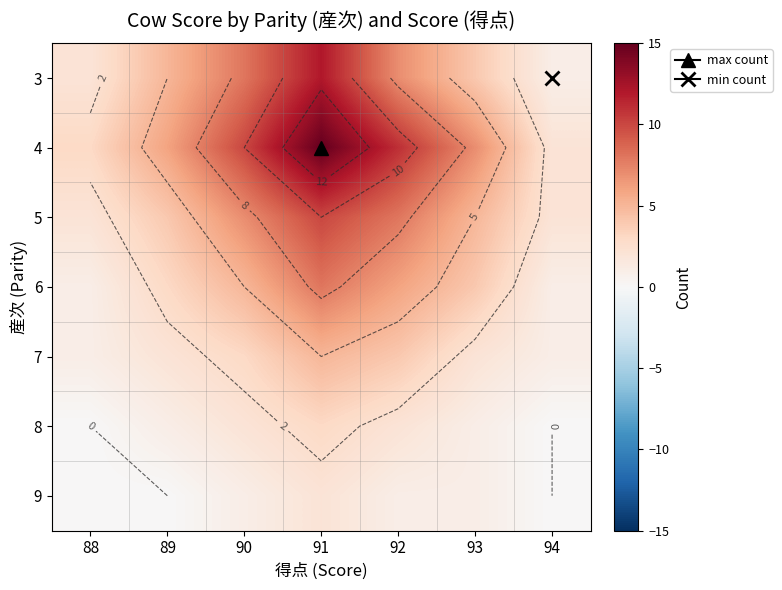

List the labels in order of 8 value, smallest first.

88, 94, 89, 93, 90, 92, 91